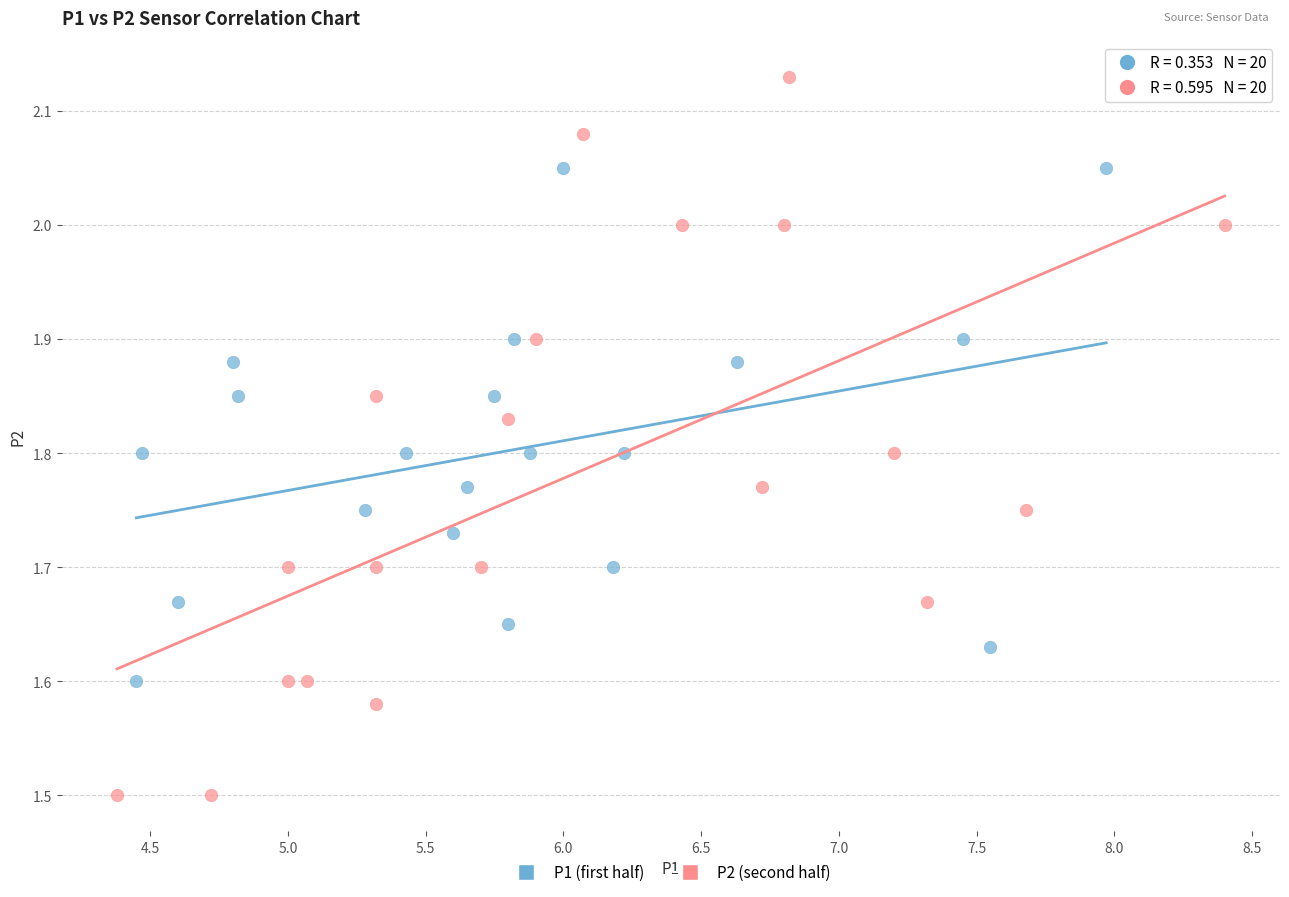

What are all the series names shown in the legend?

P1 (first half), P2 (second half)